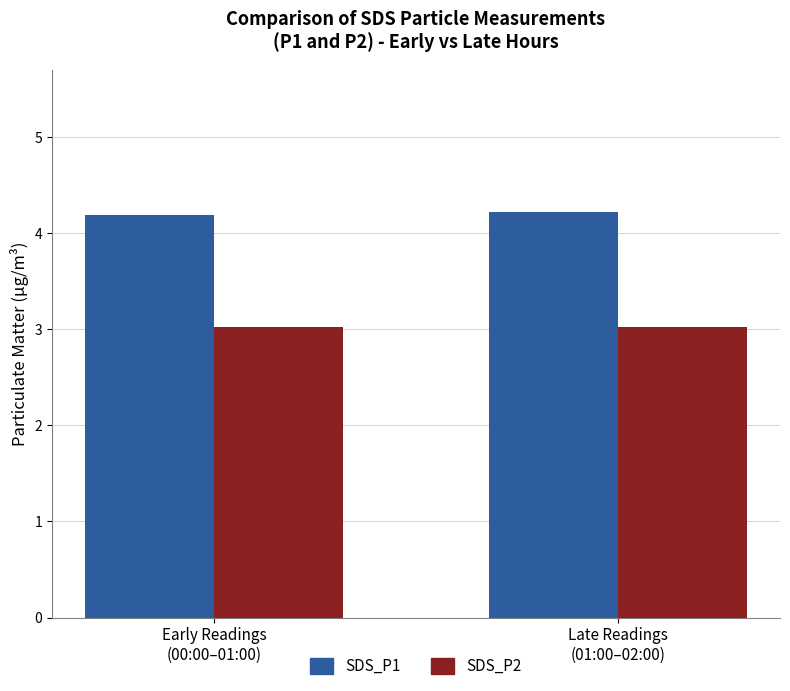

List the series in order of their peak value, highest first.

SDS_P1, SDS_P2